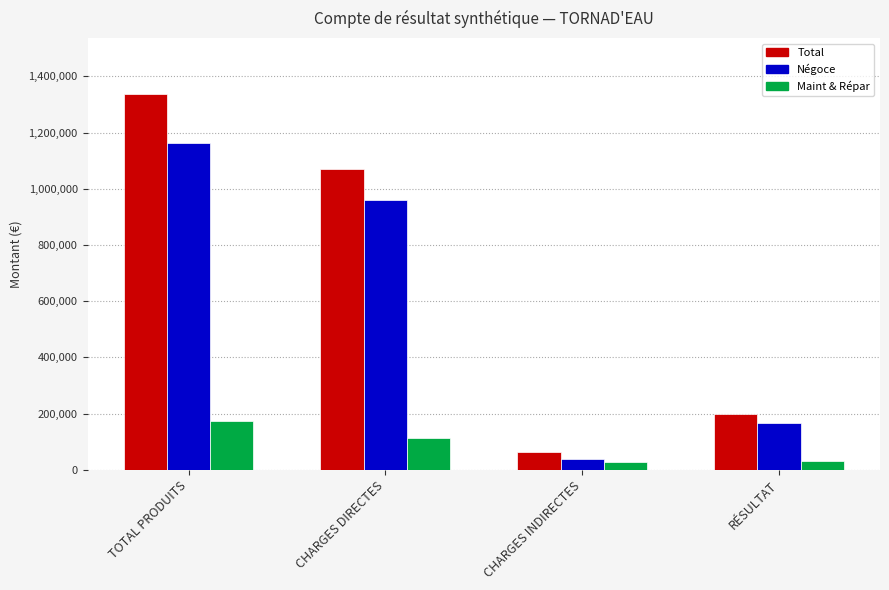

What is the label of the 4th bar from the left?

RÉSULTAT